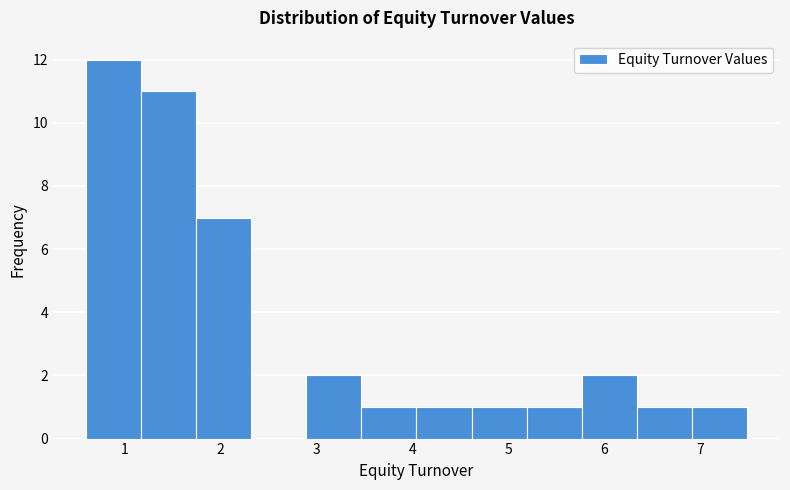

Over which range of the x-axis is the bar tallest?

0.6 to 1.2